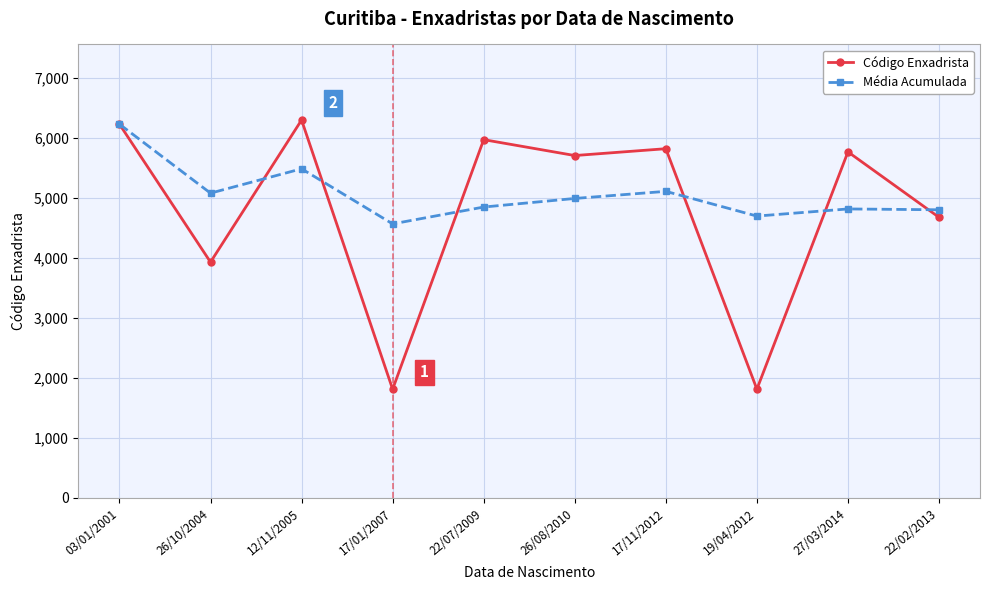

What is the difference between the highest and lowest values at 22/07/2009?

1123.6